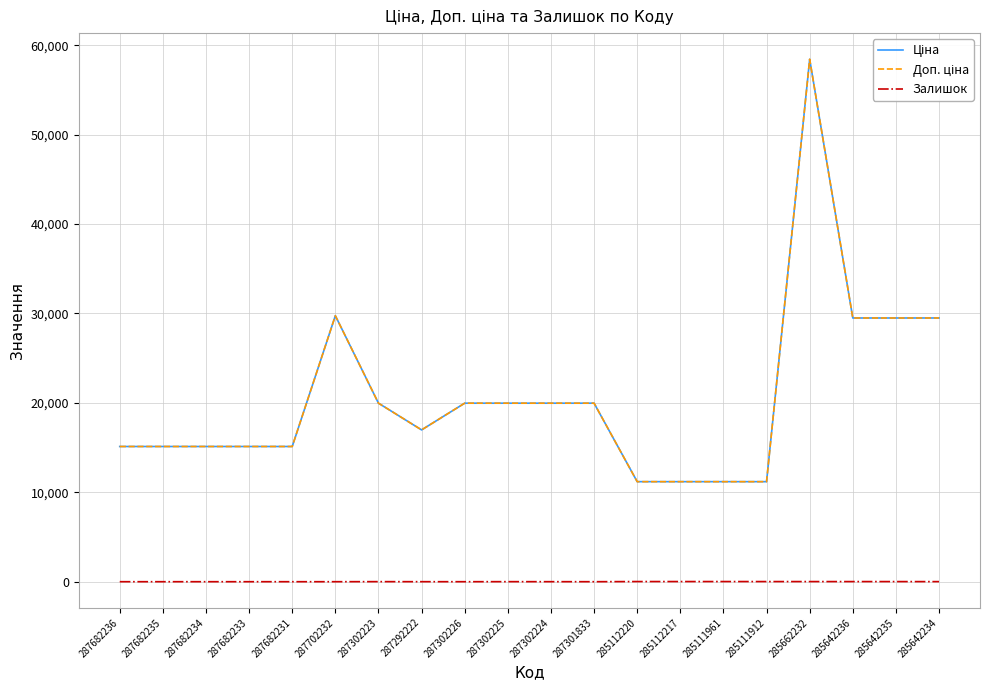

Does the chart have visible grid lines?

Yes